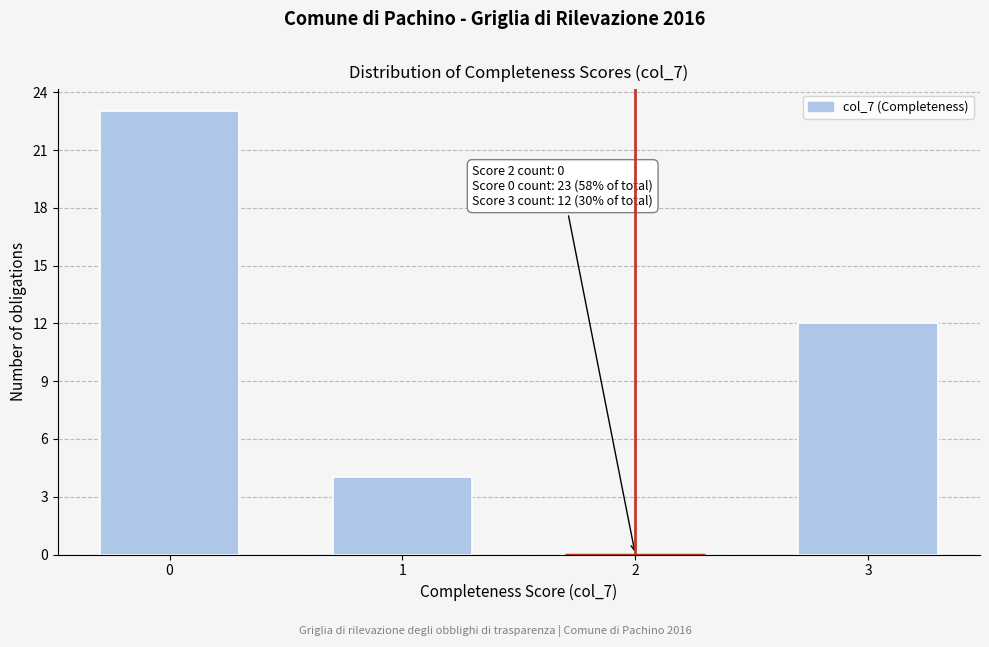

Reading right to left, transcribe all the data shown in this chart.

3=12	2=0	1=4	0=23